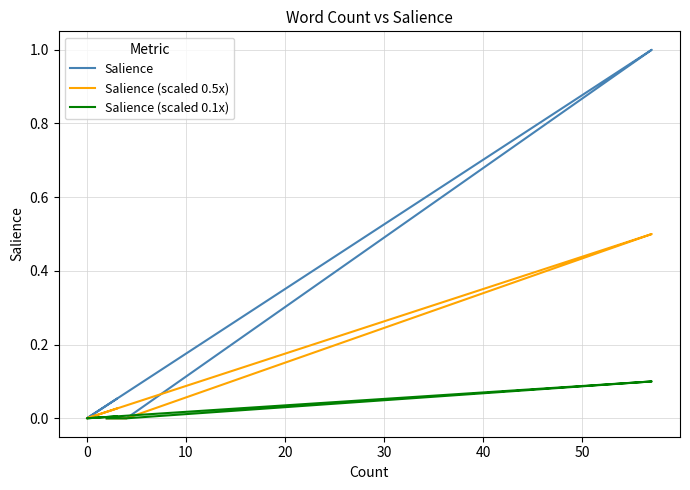

How many lines are shown in the chart?

3